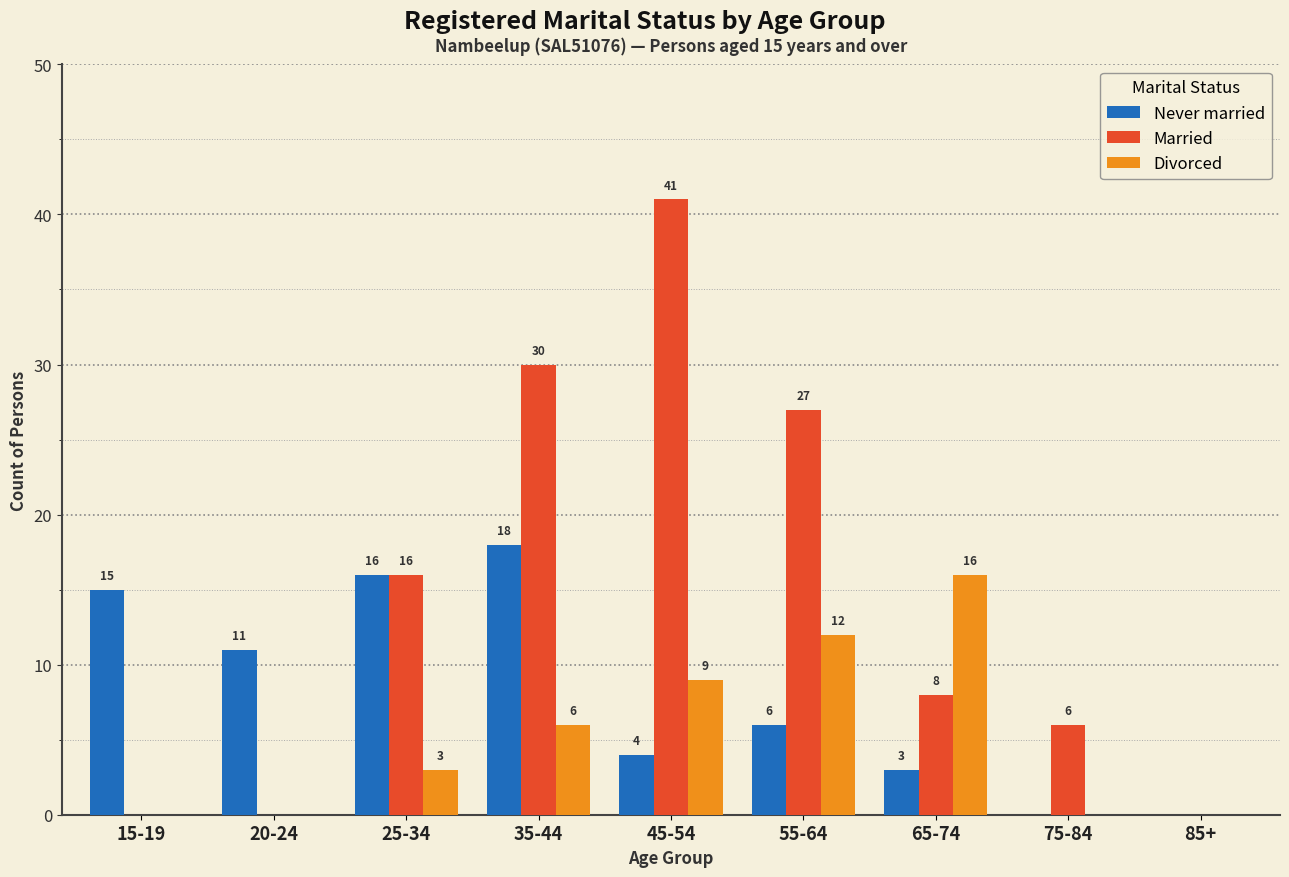

How many data points does each series have?

9